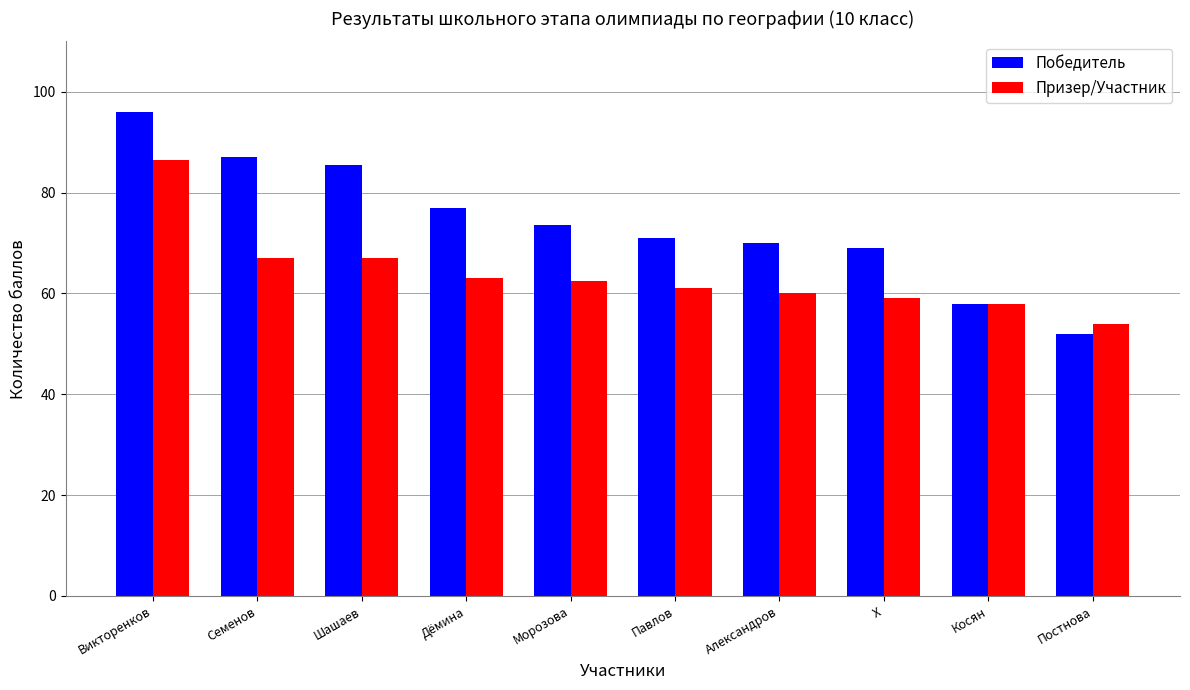

Read the Призер/Участник value at X.

59.0